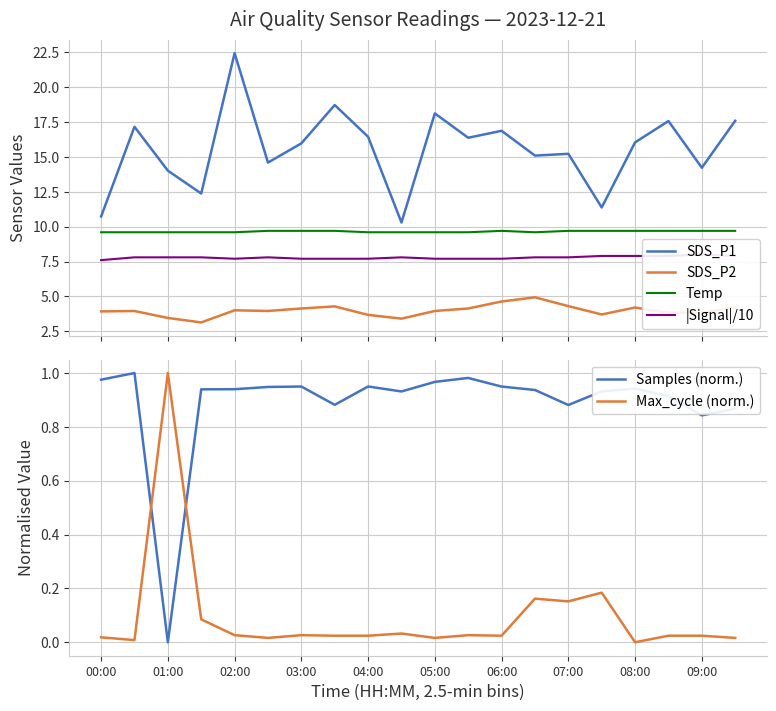

What is the difference between the maximum and minimum values in the SDS_P2 series?

1.8